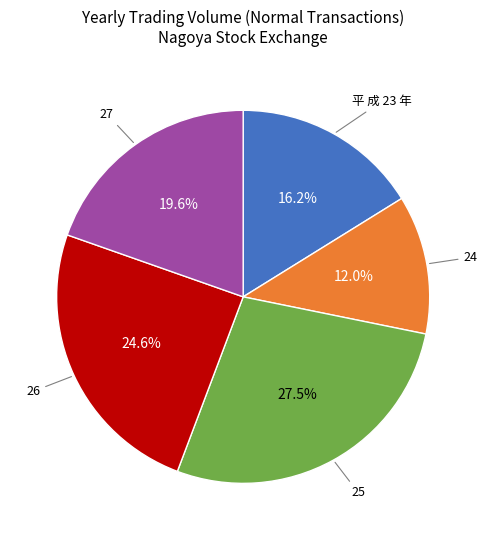

To the nearest percent, what is the average slice percentage?

20%